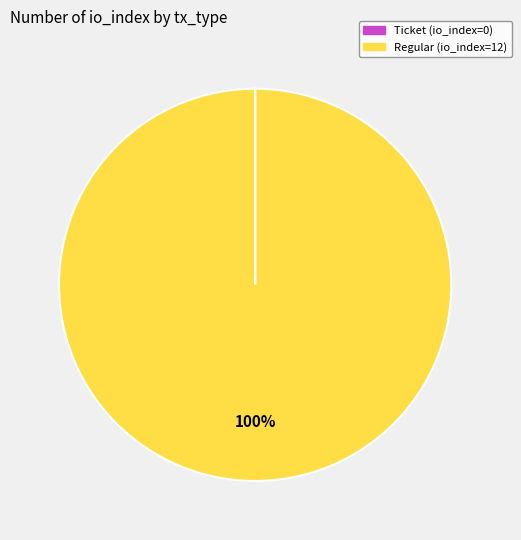

What is the largest slice in the pie chart?

Regular (io_index=12)